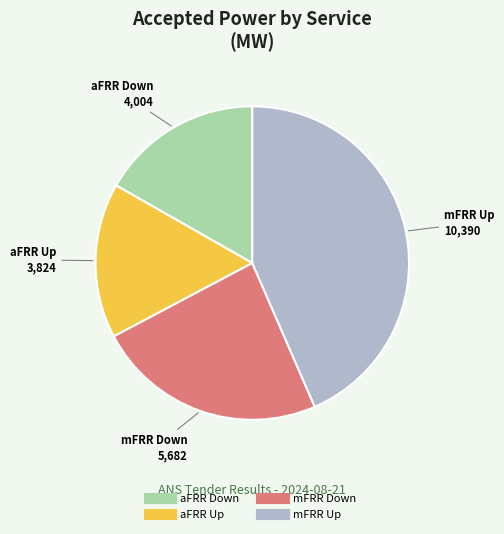

Between mFRR Up and mFRR Down, which is larger?

mFRR Up